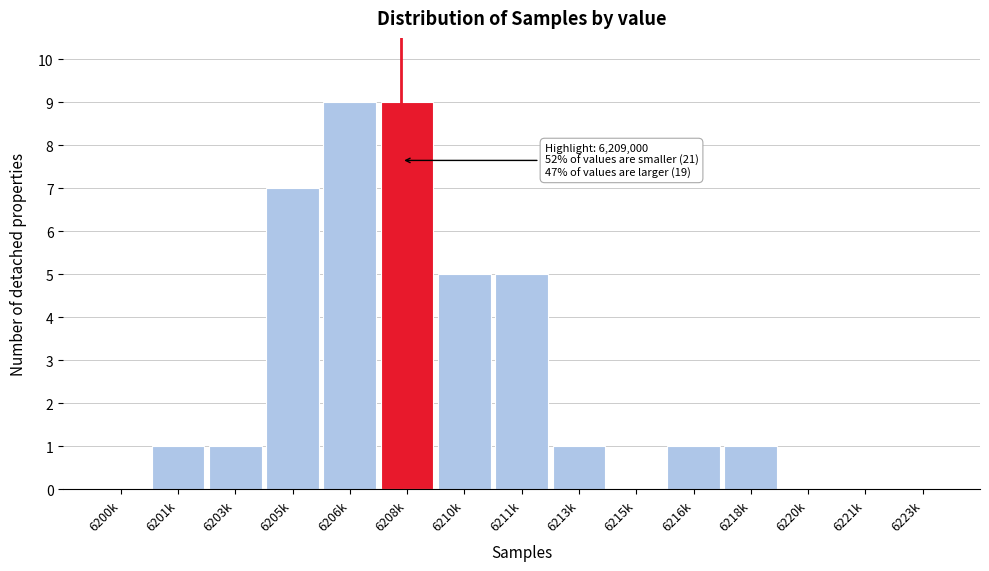

Reading right to left, transcribe all the data shown in this chart.

6223k=0	6221k=0	6220k=0	6218k=1	6216k=1	6215k=0	6213k=1	6211k=5	6210k=5	6208k=9	6206k=9	6205k=7	6203k=1	6201k=1	6200k=0